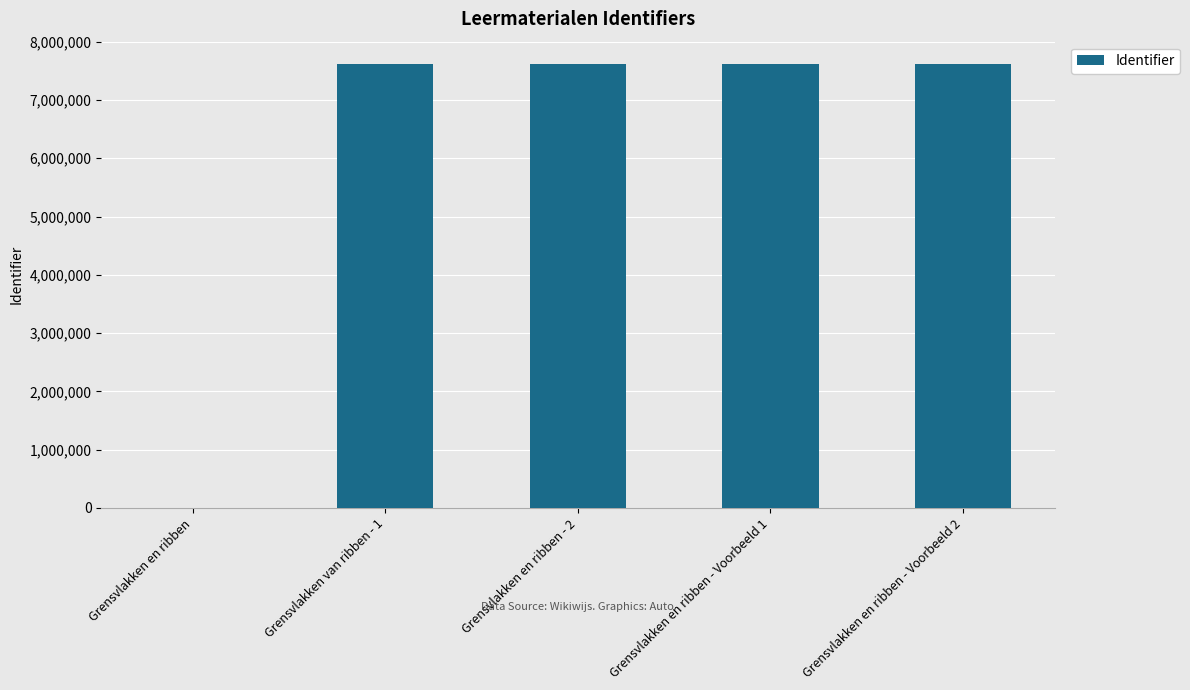

What is the average value?

6096221